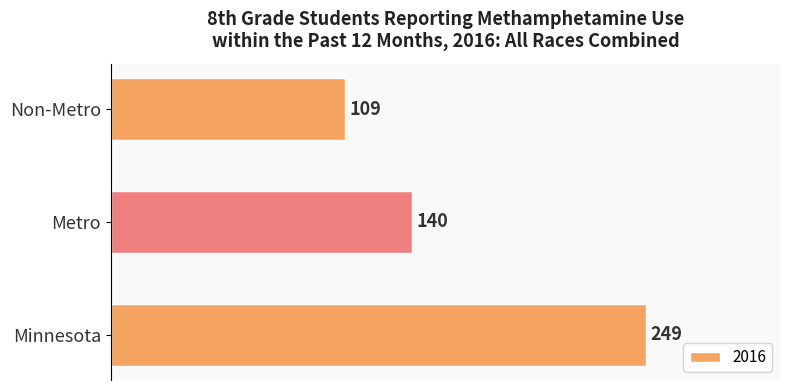

Rank the categories by value from lowest to highest.

Non-Metro, Metro, Minnesota